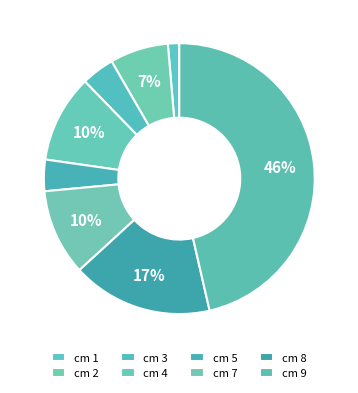

What is the largest slice in the pie chart?

9